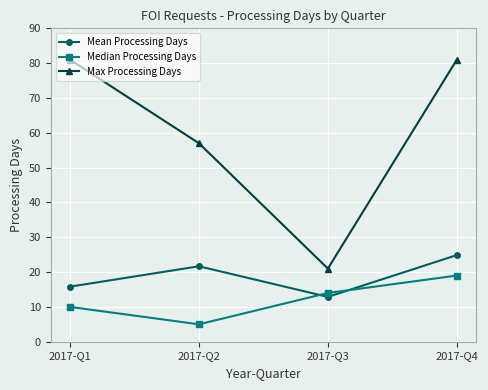

What is the minimum value shown in the chart?

5.0